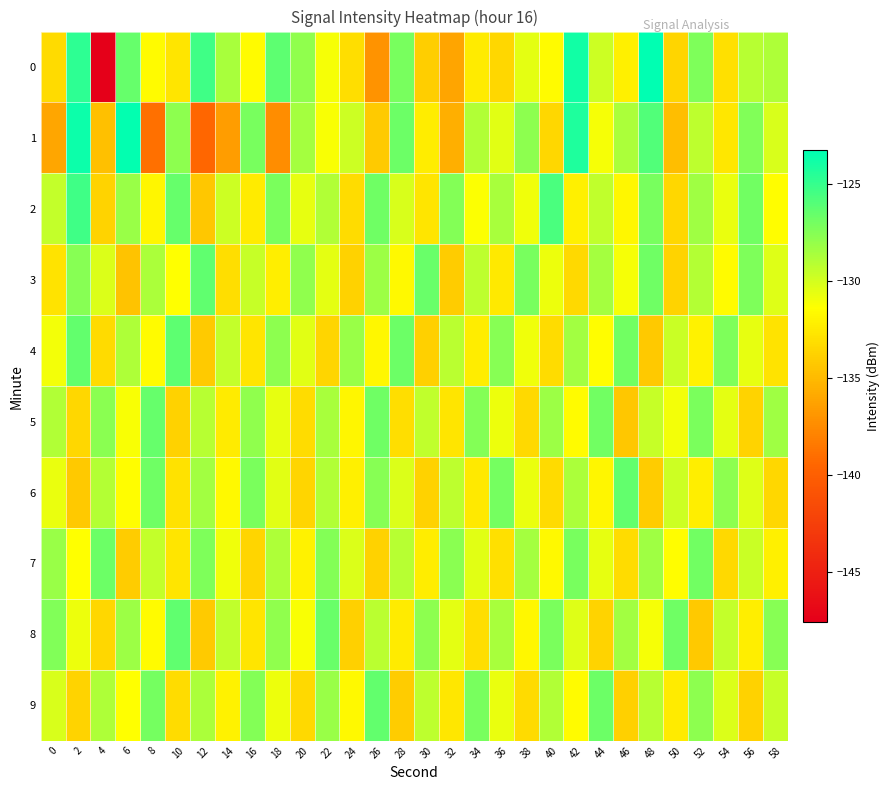

Reading right to left, extract all data points from this chart.

0: 58=-128.8	56=-129.1	54=-133.0	52=-127.3	50=-133.6	48=-123.2	46=-132.1	44=-129.7	42=-123.8	40=-131.5	38=-130.5	36=-133.4	34=-132.4	32=-136.1	30=-134.0	28=-127.1	26=-137.1	24=-133.1	22=-131.1	20=-127.9	18=-126.3	16=-131.6	14=-128.6	12=-125.3	10=-132.7	8=-131.6	6=-126.5	4=-147.6	2=-124.7	0=-133.3
1: 58=-130.1	56=-127.4	54=-132.6	52=-129.3	50=-134.8	48=-125.9	46=-128.7	44=-131.1	42=-124.2	40=-133.5	38=-127.8	36=-130.4	34=-128.9	32=-135.6	30=-132.3	28=-126.7	26=-134.1	24=-129.8	22=-131.2	20=-128.5	18=-137.3	16=-127.1	14=-136.5	12=-139.5	10=-127.8	8=-138.9	6=-123.4	4=-134.7	2=-123.7	0=-136.1
2: 58=-131.5	56=-126.9	54=-130.7	52=-128.3	50=-133.5	48=-127.1	46=-131.8	44=-129.4	42=-132.1	40=-125.7	38=-130.9	36=-128.6	34=-131.3	32=-127.5	30=-132.7	28=-130.1	26=-126.8	24=-133.2	22=-128.9	20=-130.6	18=-127.2	16=-132.4	14=-129.8	12=-134.3	10=-126.5	8=-131.9	6=-128.1	4=-133.7	2=-125.3	0=-129.5
3: 58=-130.3	56=-127.3	54=-131.6	52=-129.0	50=-133.7	48=-126.8	46=-131.1	44=-128.5	42=-133.4	40=-130.8	38=-127.1	36=-132.5	34=-129.3	32=-134.0	30=-126.6	28=-131.7	26=-128.2	24=-133.8	22=-130.5	20=-127.9	18=-132.2	16=-129.6	14=-133.1	12=-126.3	10=-131.4	8=-128.7	6=-134.5	4=-130.2	2=-127.6	0=-132.8
4: 58=-132.8	56=-130.6	54=-127.3	52=-132.0	50=-129.7	48=-134.2	46=-126.9	44=-131.5	42=-128.4	40=-133.2	38=-130.9	36=-127.6	34=-132.3	32=-129.2	30=-133.9	28=-126.7	26=-131.8	24=-128.1	22=-133.6	20=-130.4	18=-127.8	16=-132.7	14=-129.5	12=-134.1	10=-126.2	8=-131.6	6=-128.8	4=-133.3	2=-126.4	0=-131.0
5: 58=-128.3	56=-133.7	54=-130.5	52=-127.2	50=-131.0	48=-129.6	46=-134.3	44=-126.9	42=-131.6	40=-128.2	38=-133.4	36=-130.8	34=-127.5	32=-132.7	30=-129.4	28=-133.1	26=-126.8	24=-131.9	22=-128.6	20=-133.2	18=-130.6	16=-127.9	14=-132.4	12=-129.1	10=-133.8	8=-126.5	6=-131.2	4=-127.7	2=-133.5	0=-128.9
6: 58=-133.5	56=-130.3	54=-127.8	52=-132.2	50=-129.8	48=-134.0	46=-126.4	44=-131.9	42=-128.7	40=-133.3	38=-130.7	36=-127.0	34=-132.5	32=-129.3	30=-133.8	28=-130.2	26=-127.6	24=-132.1	22=-128.9	20=-133.6	18=-130.4	16=-127.2	14=-131.7	12=-128.4	10=-132.9	8=-126.8	6=-131.5	4=-129.0	2=-134.2	0=-130.7
7: 58=-132.1	56=-129.7	54=-133.4	52=-126.9	50=-131.5	48=-128.3	46=-133.2	44=-130.6	42=-127.1	40=-131.7	38=-128.5	36=-133.0	34=-130.4	32=-127.7	30=-132.3	28=-129.1	26=-133.8	24=-130.2	22=-127.5	20=-132.0	18=-128.8	16=-133.6	14=-130.9	12=-127.3	10=-132.7	8=-129.5	6=-134.0	4=-126.7	2=-131.4	0=-128.1
8: 58=-127.6	56=-132.2	54=-129.5	52=-134.2	50=-126.8	48=-131.1	46=-128.4	44=-133.7	42=-130.3	40=-127.2	38=-131.8	36=-128.6	34=-133.1	32=-130.5	30=-127.8	28=-132.4	26=-129.2	24=-133.9	22=-126.6	20=-131.2	18=-127.9	16=-132.7	14=-129.4	12=-134.1	10=-126.3	8=-131.6	6=-128.2	4=-133.5	2=-130.8	0=-127.4
9: 58=-129.6	56=-133.8	54=-130.2	52=-127.8	50=-132.4	48=-129.1	46=-133.9	44=-126.7	42=-131.6	40=-128.9	38=-133.3	36=-130.7	34=-127.1	32=-132.6	30=-129.3	28=-134.0	26=-126.4	24=-131.7	22=-128.1	20=-133.4	18=-130.8	16=-127.5	14=-132.0	12=-128.7	10=-133.2	8=-127.0	6=-131.4	4=-128.8	2=-133.7	0=-130.1